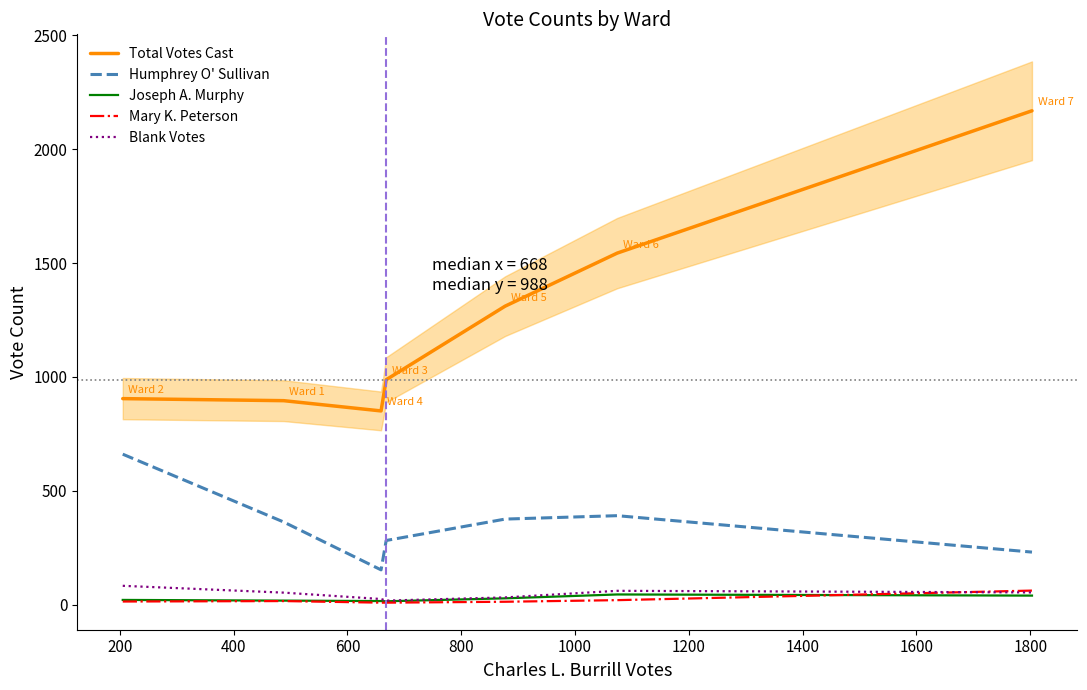

What is the highest value of the Total Votes Cast series?

2169